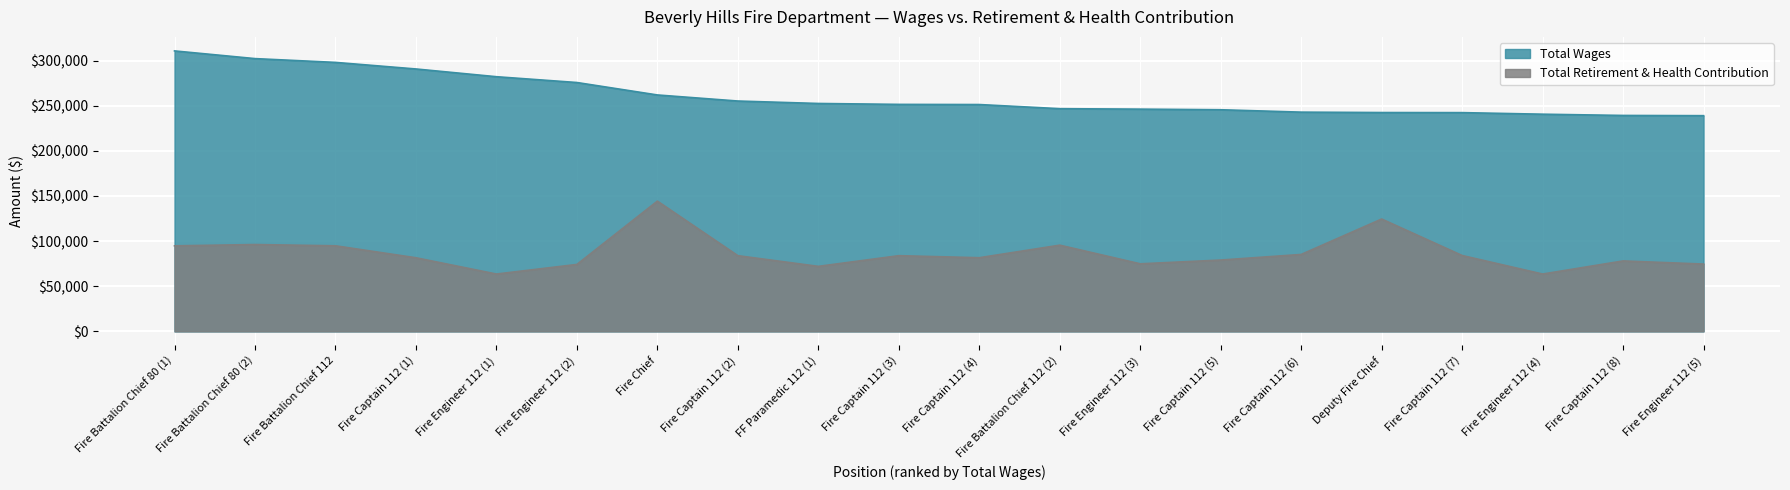

Between Fire Battalion Chief 112 and Fire Captain 112 (7), which series saw the biggest shift?

Total Wages